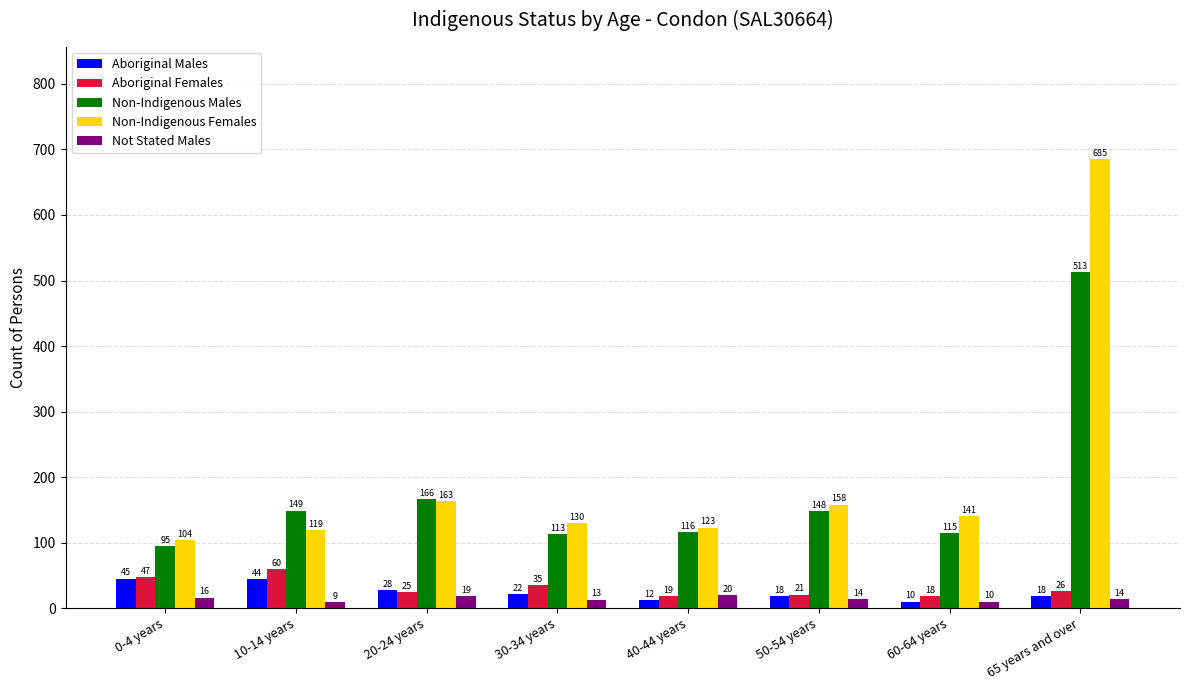

The Non-Indigenous Males series shows 149 at 10-14 years. True or false?

True